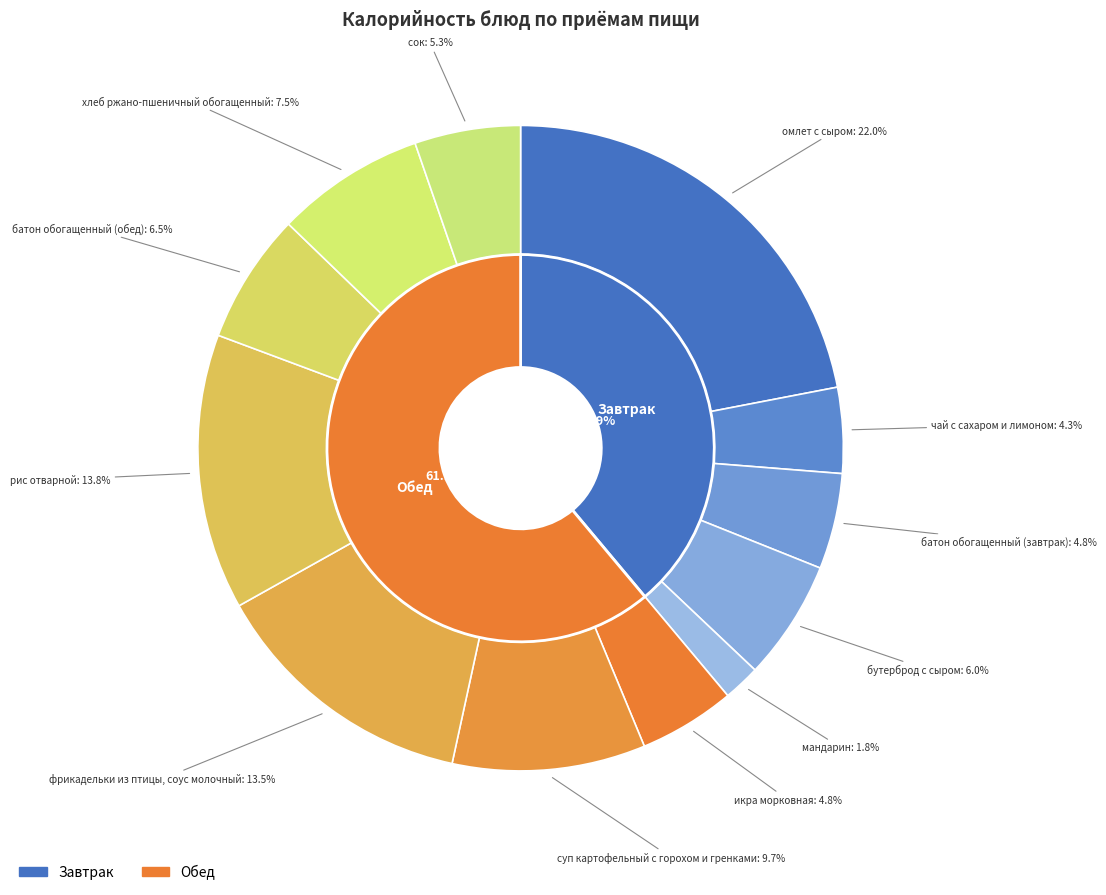

Which category has the smallest portion of the pie?

мандарин